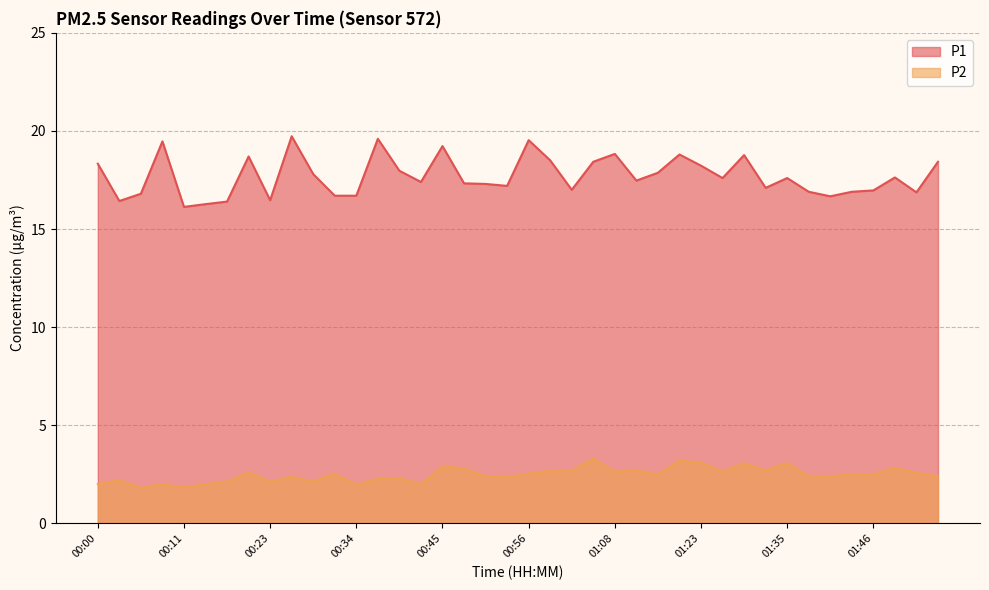

What is the average value of the P2 series?

2.5